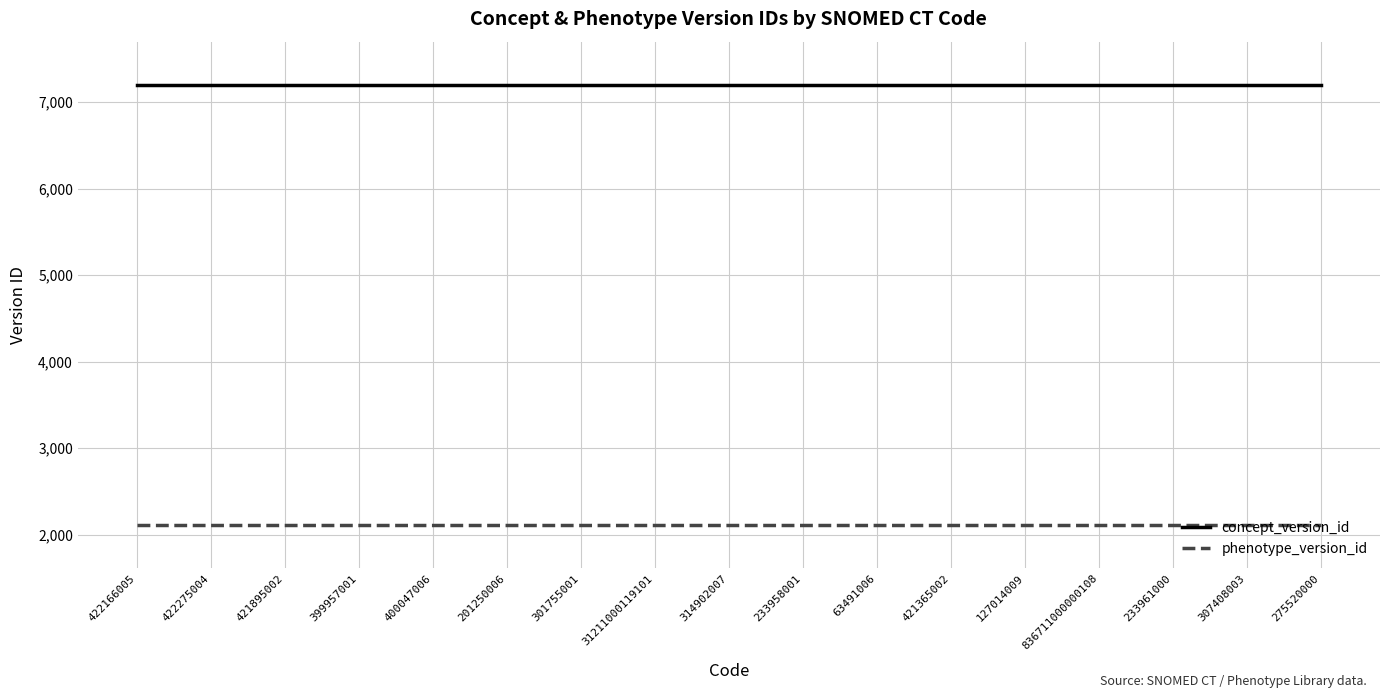

What is the average value of the concept_version_id series?

7200